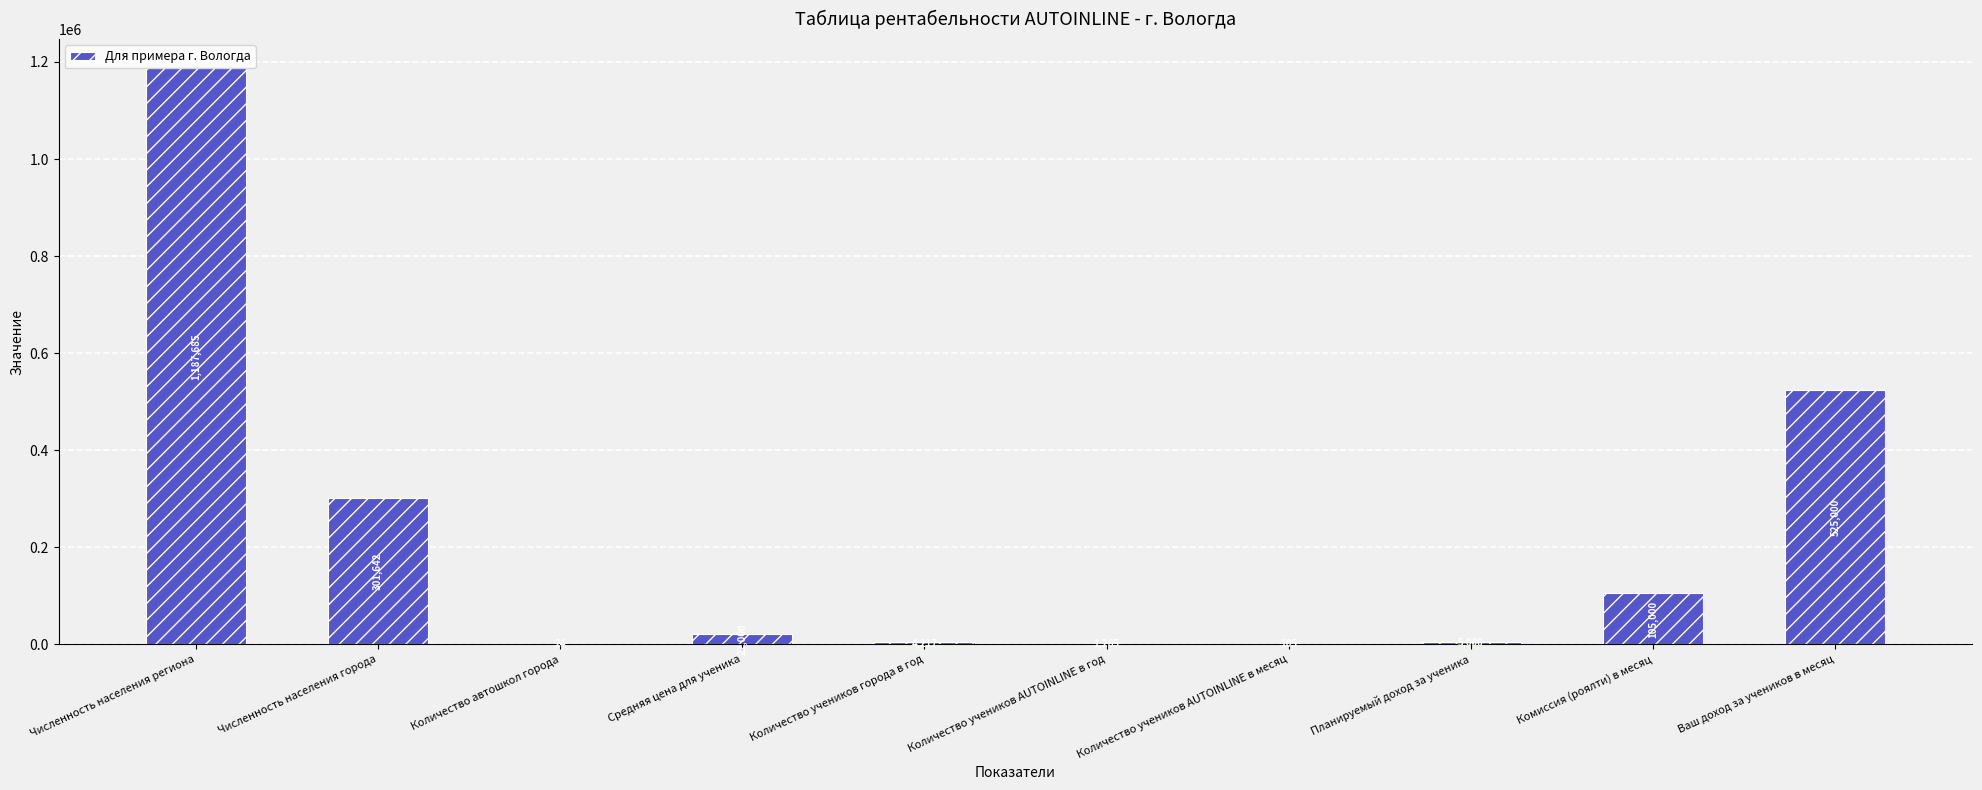

What is the maximum value shown in the chart?

1187685